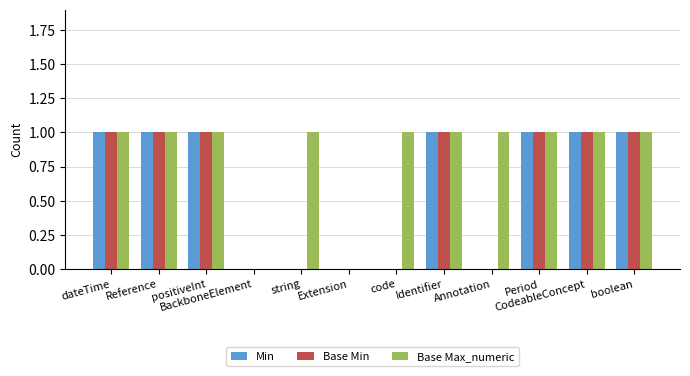

Is the value of Base Min at Annotation greater than the value of Base Max_numeric at CodeableConcept?

No